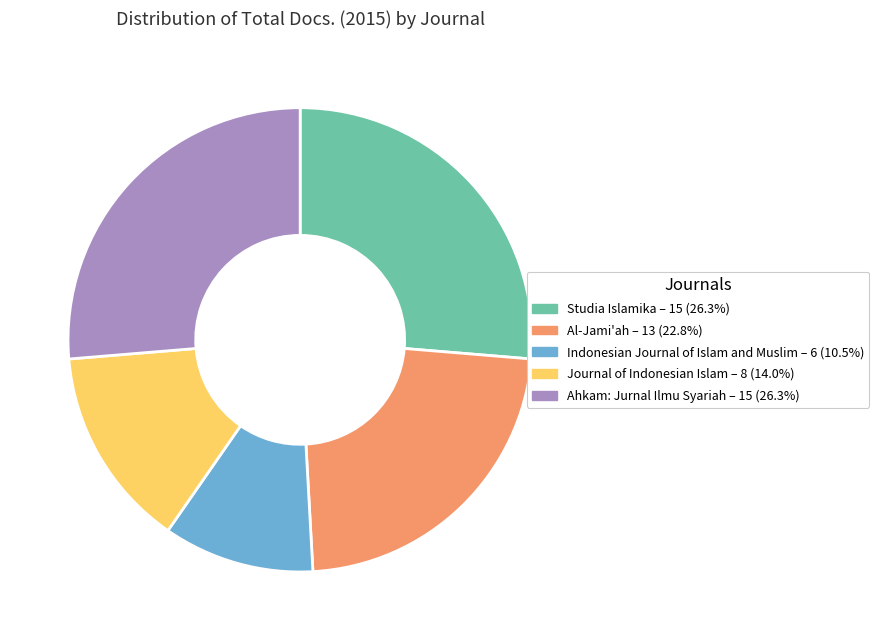

Approximately how many times larger is the value at Studia Islamika compared to Journal of Indonesian Islam?

1.9